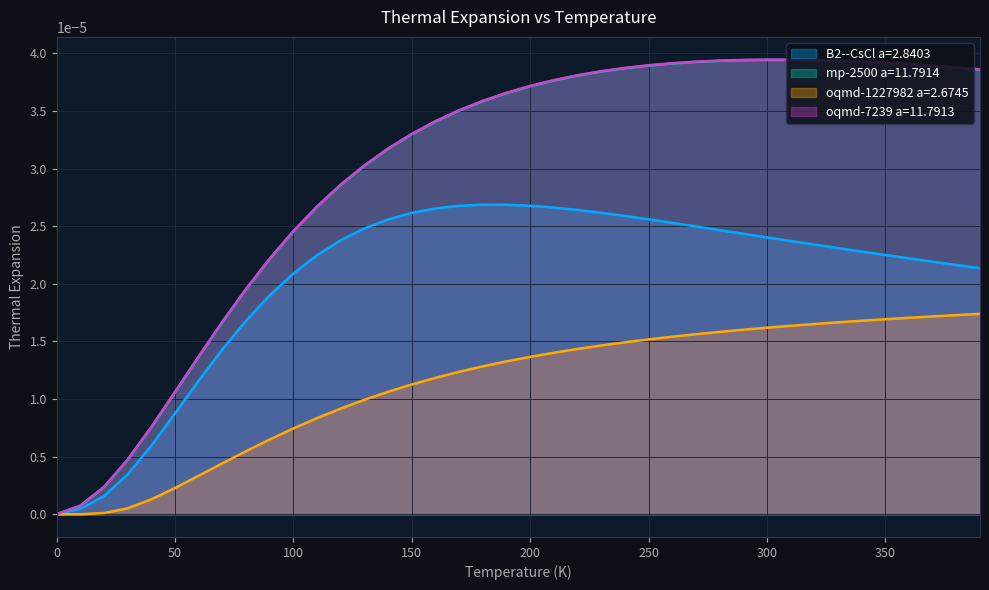

Which series has the largest range (max minus min)?

oqmd-7239 a=11.7913